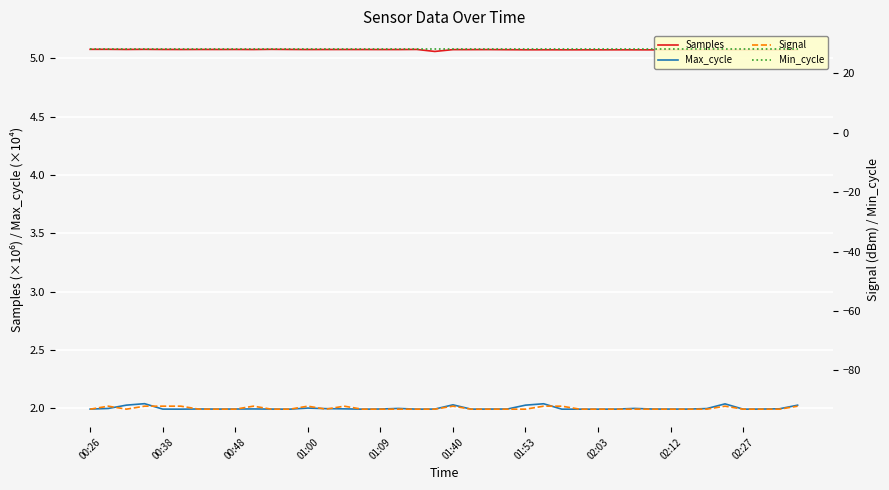

True or false: Samples has a value of 5.1 at 02:27.

True